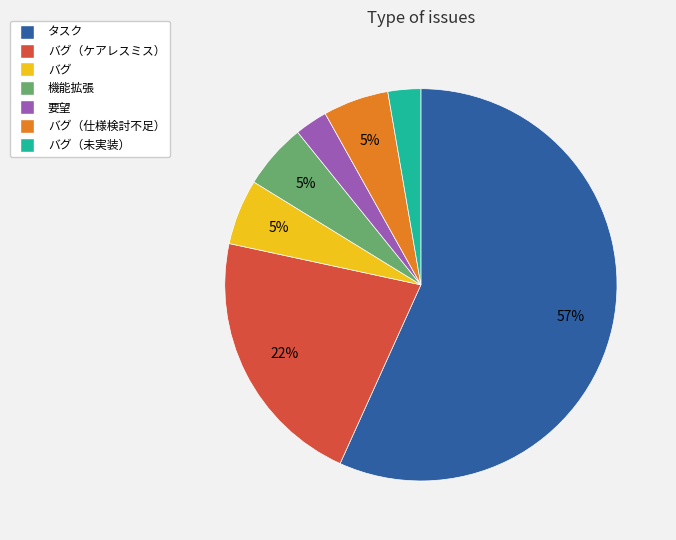

Is there a majority slice in this chart?

Yes